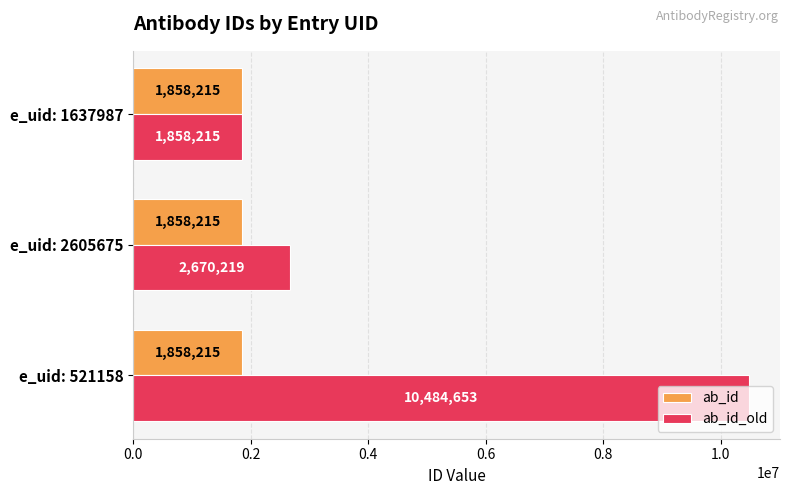

True or false: ab_id_old has a value of 10484653 at e_uid: 521158.

True